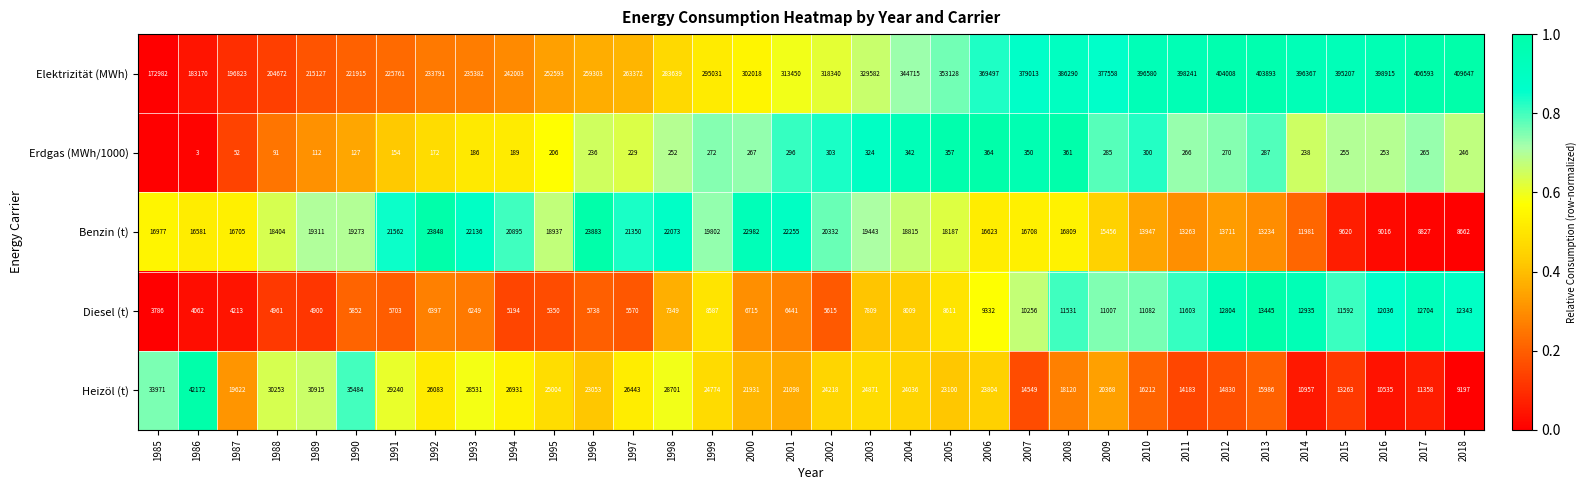

At which label does Diesel (t) reach its minimum?

1985